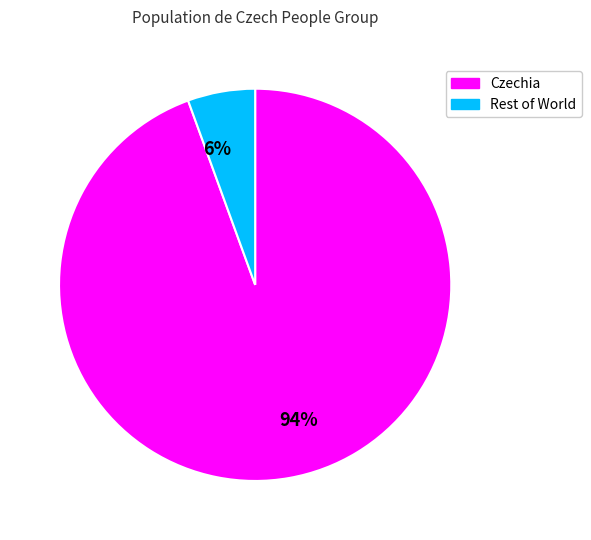

How many slices are in this pie chart?

2